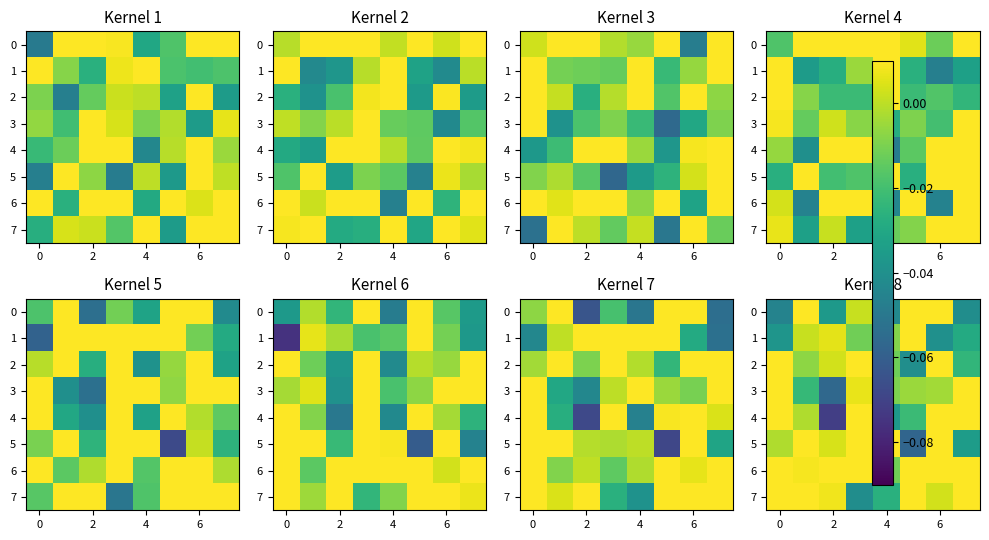

The value of 4 at 4 is -0.0. True or false?

False